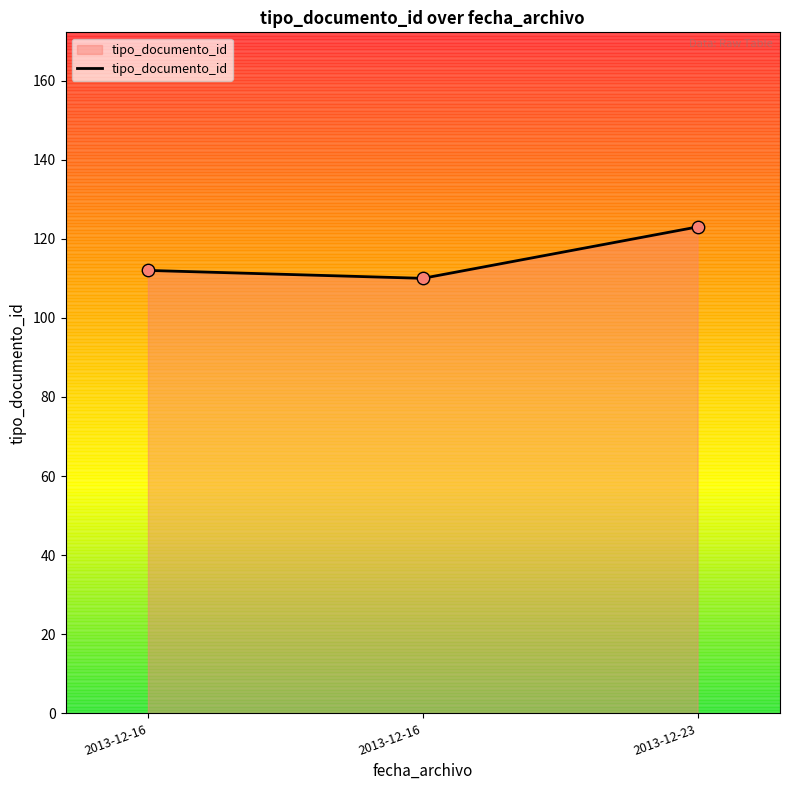

What is the ratio of the value at 2013-12-16 to the value at 2013-12-23?

0.9